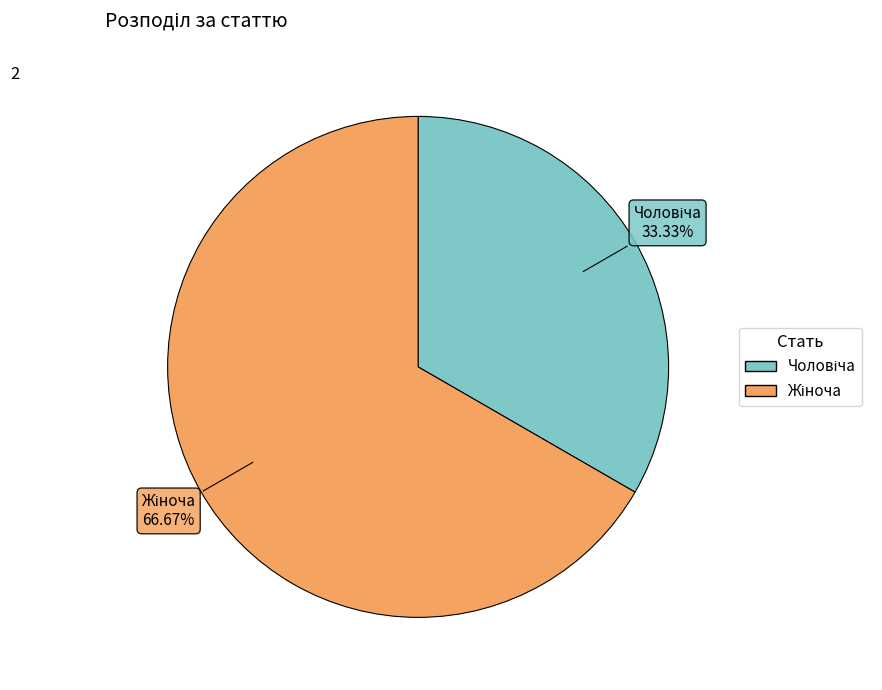

Is there a majority slice in this chart?

Yes